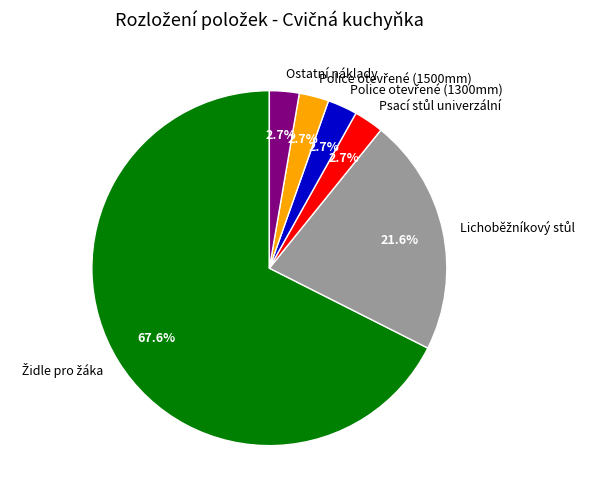

Is there a majority slice in this chart?

Yes